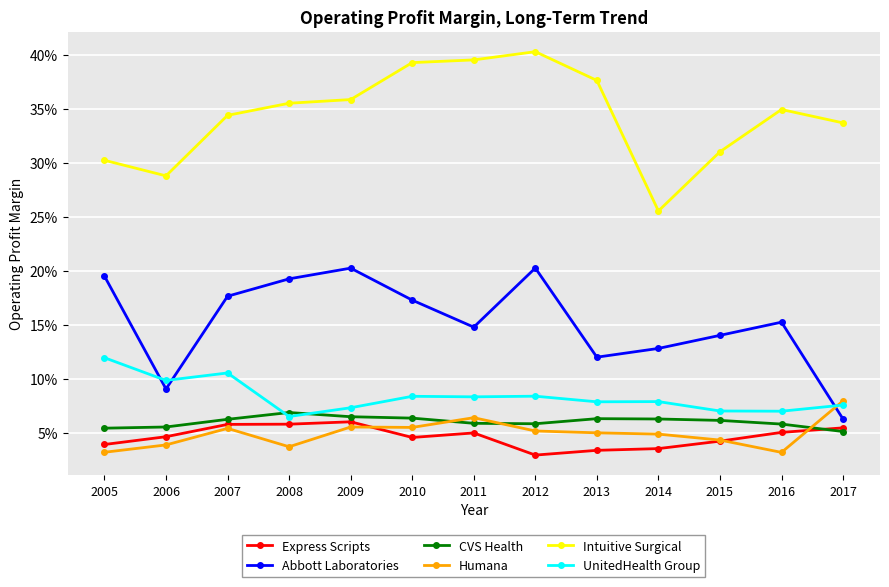

How many intersections are there between CVS Health and Humana?

3